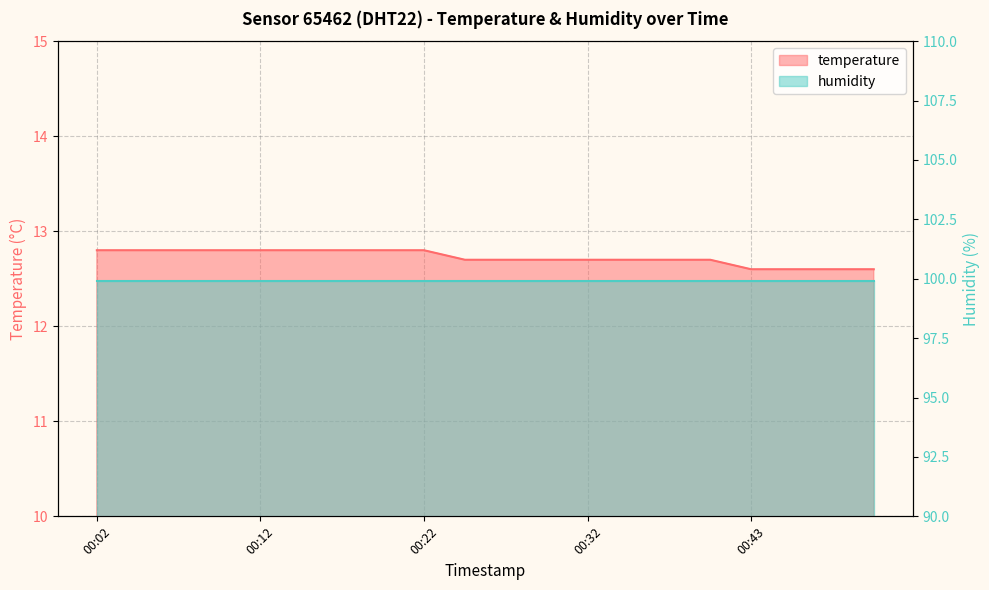

What is the change in value from 00:30 to 00:45?

-0.1